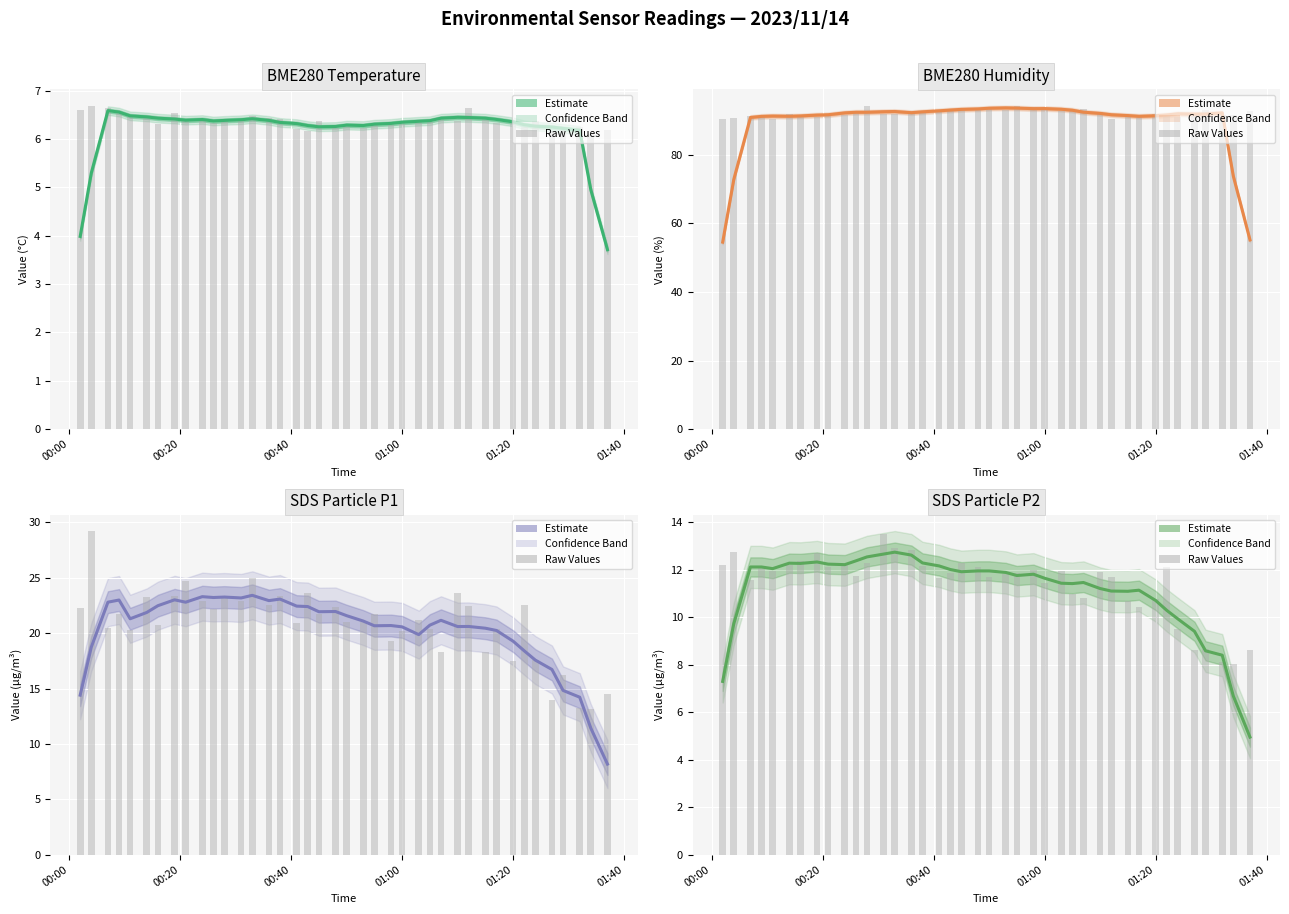

Is the value of BME280 Humidity at 00:20 greater than the value of SDS Particle P2 at 26?

Yes